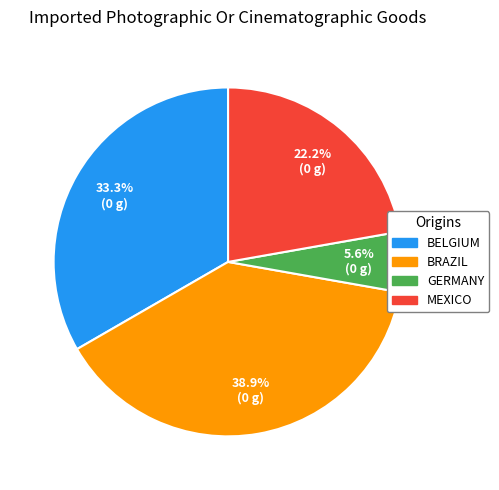

Does any single category account for the majority?

No